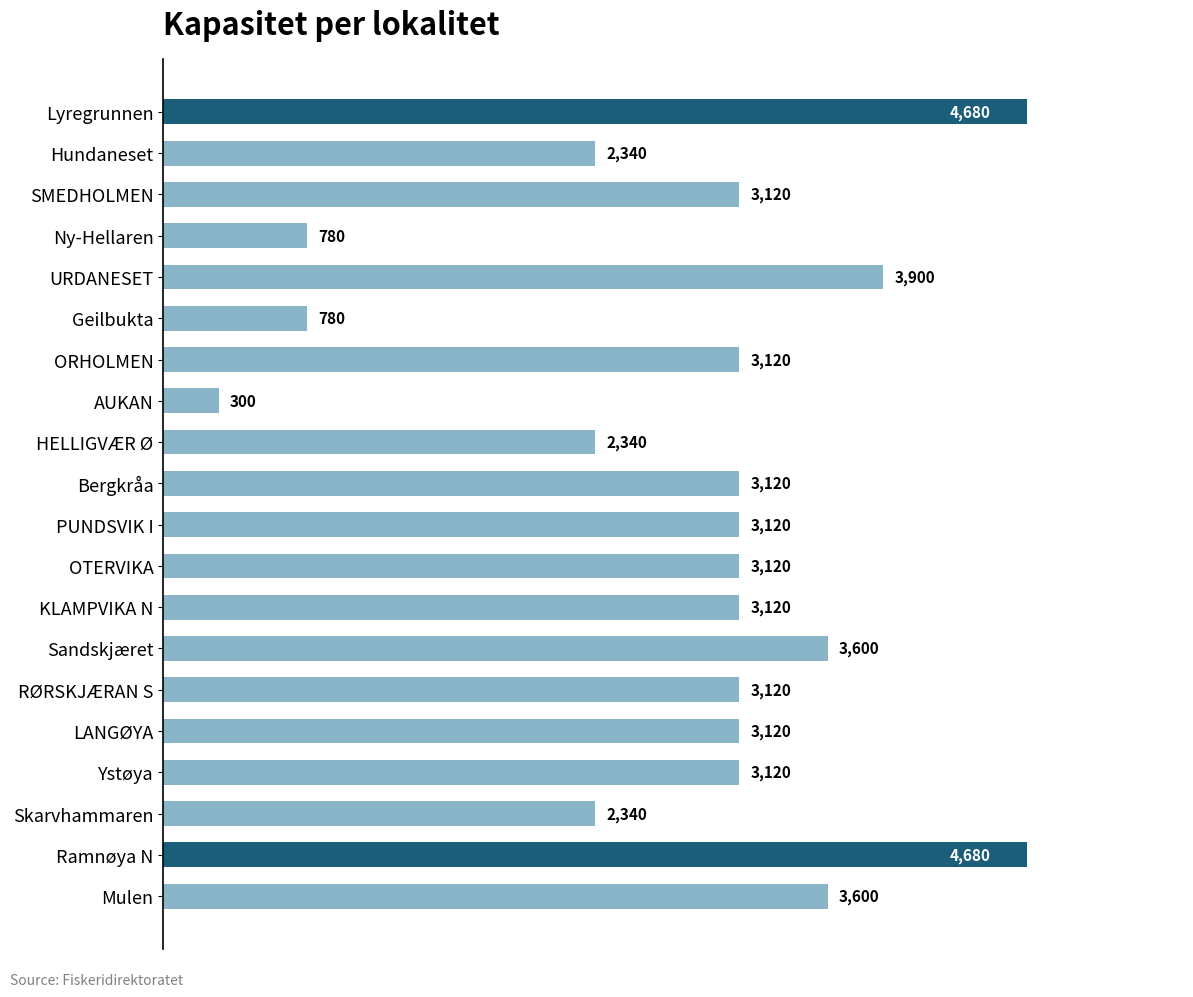

Between RØRSKJÆRAN S and Lyregrunnen, which is larger?

Lyregrunnen